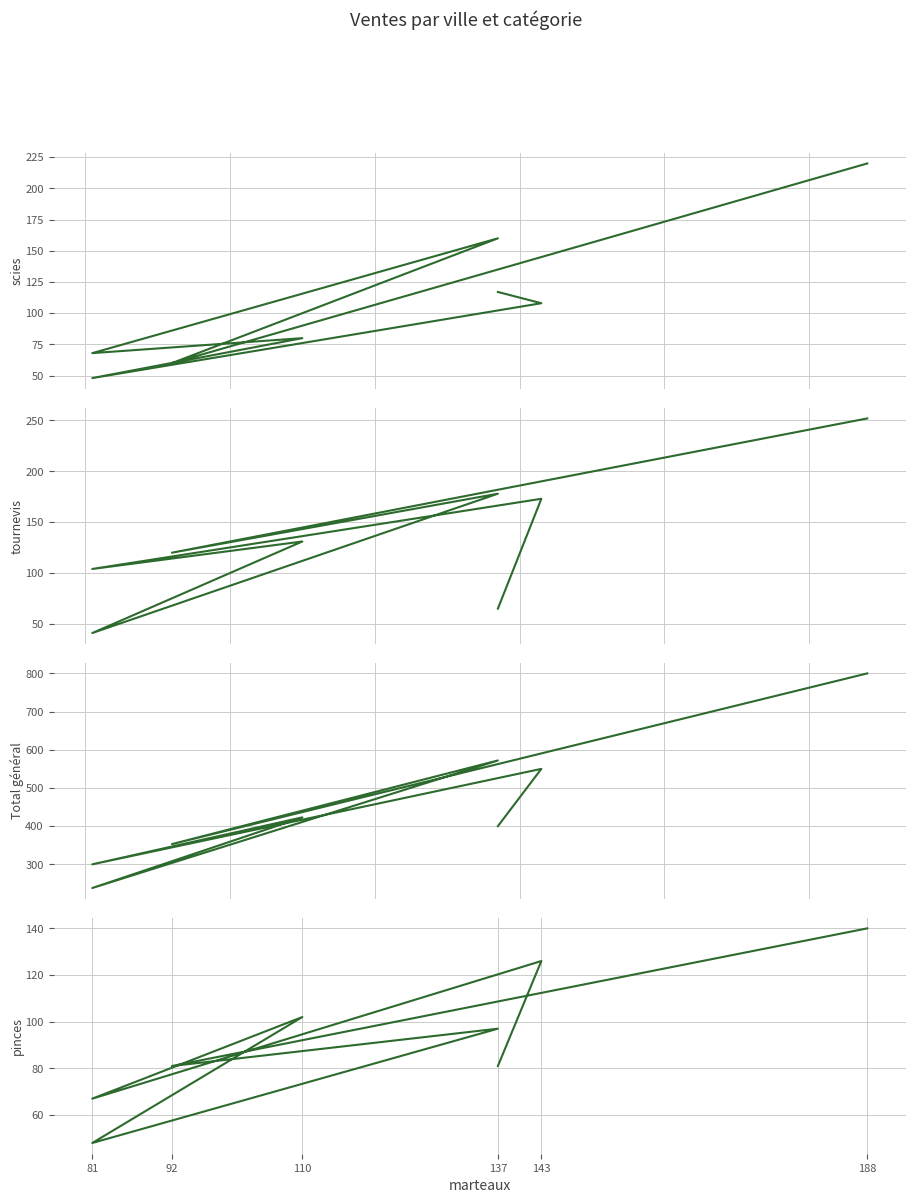

What are all the series names shown in the legend?

scies, tournevis, Total général, pinces